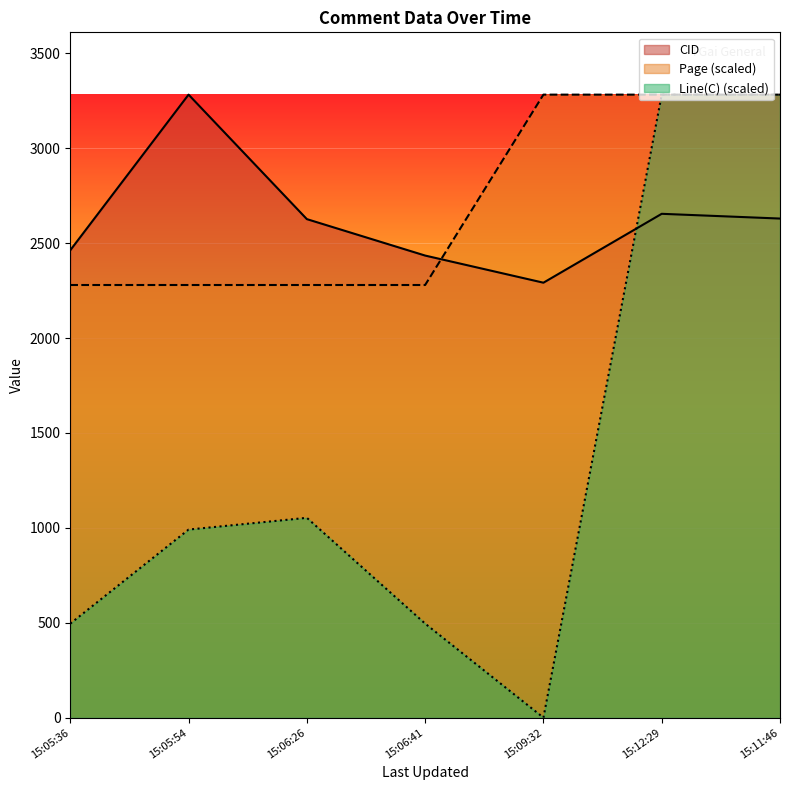

Reading left to right, what are all the values shown in this chart?

CID: 2463.0	3283.0	2627.0	2435.0	2292.0	2655.0	2630.0
Page: 2279.9	2279.9	2279.9	2279.9	3283.0	3283.0	3283.0
Line(C): 495.5	991.1	1053.0	495.5	0.0	3283.0	3283.0